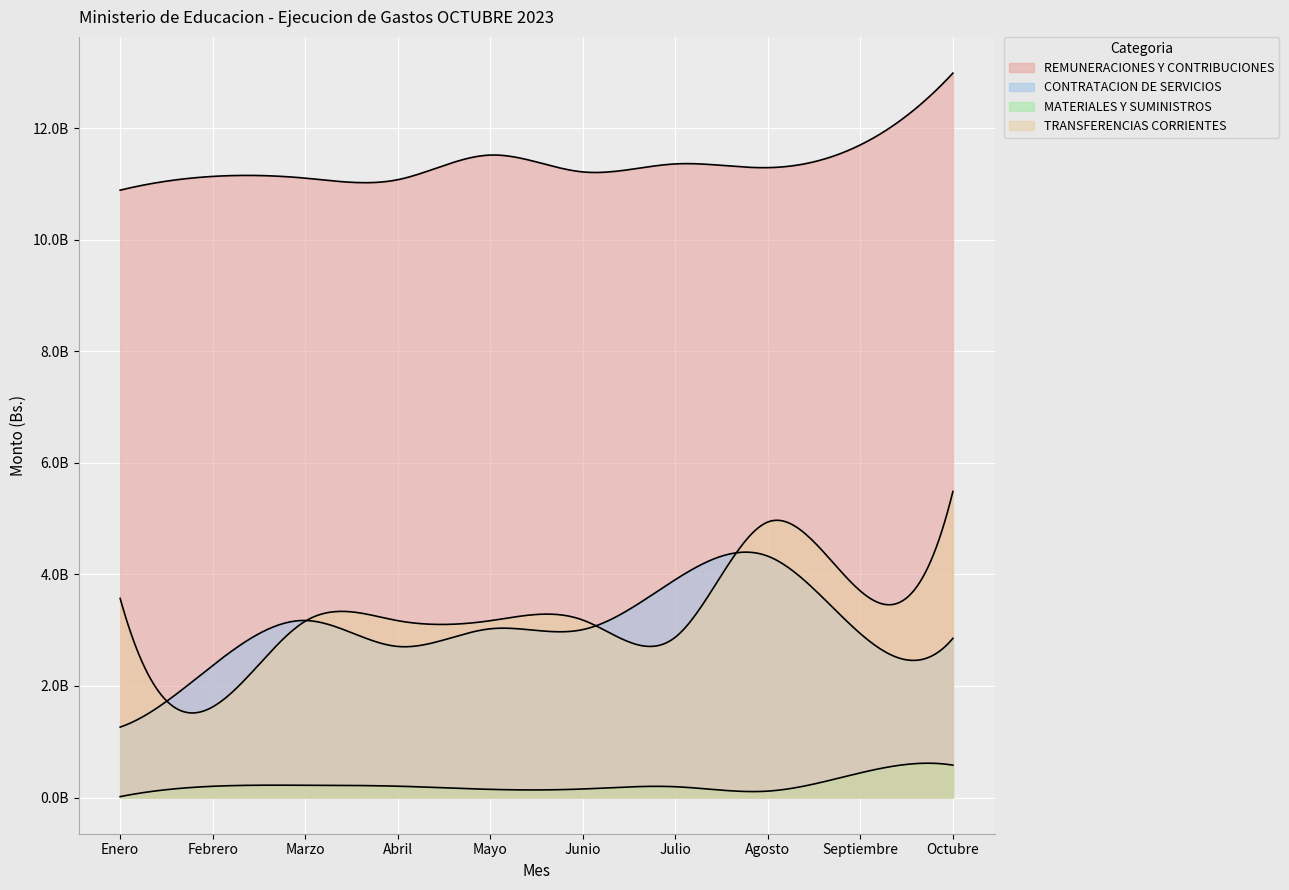

What is the sum of all REMUNERACIONES Y CONTRIBUCIONES values?

114327088171.4